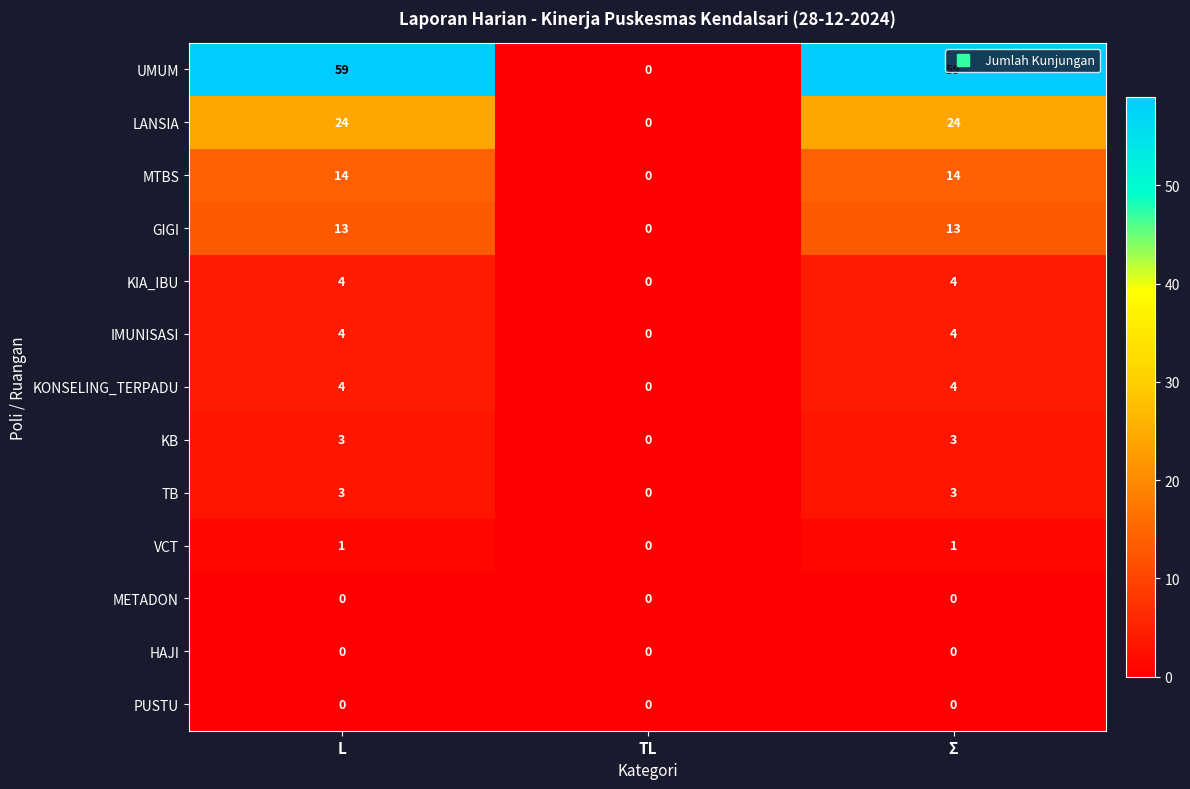

Which series has the widest spread of values?

UMUM